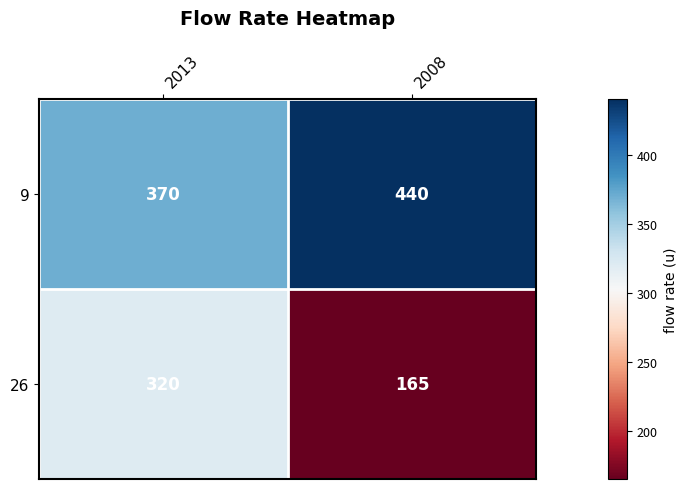

Which series has the widest spread of values?

26